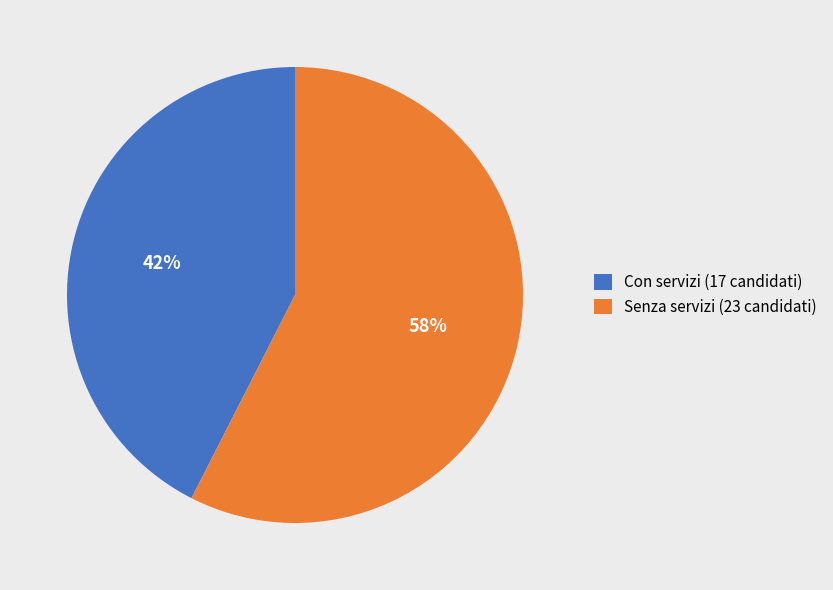

How many segments does this pie chart have?

2